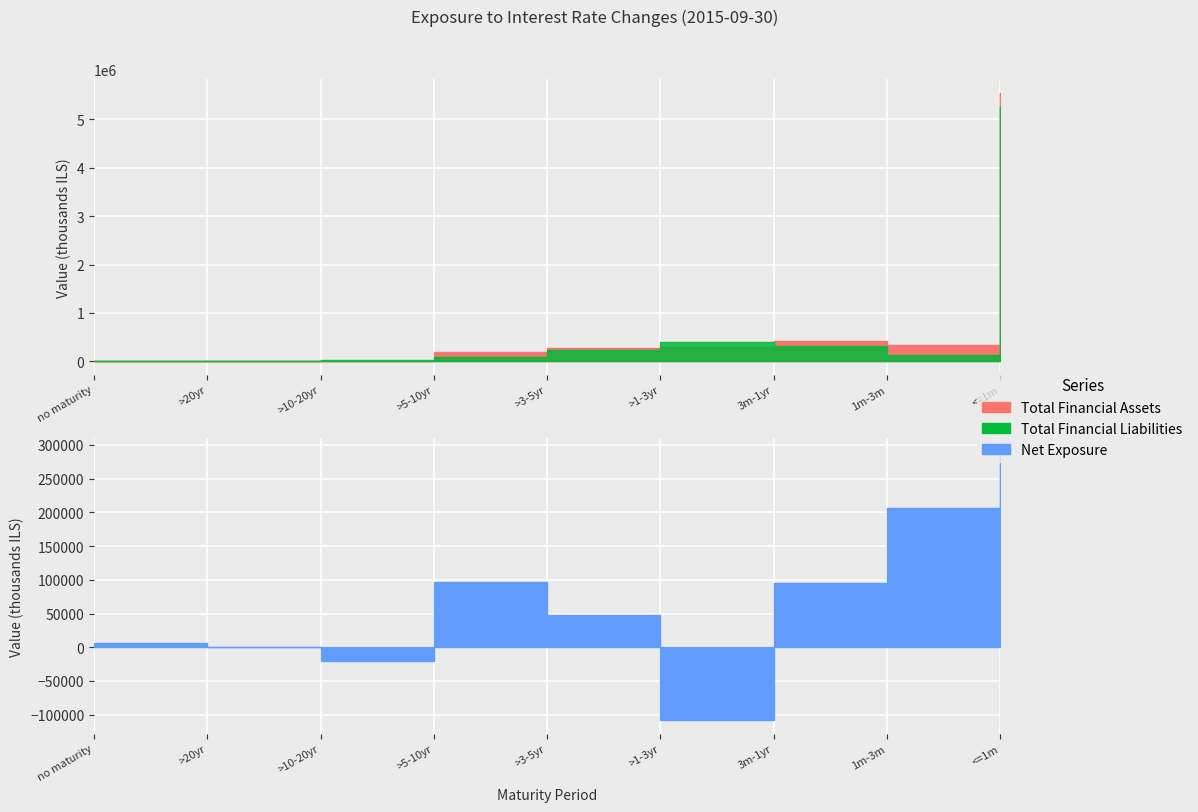

What are all the series names shown in the legend?

Total Financial Assets, Total Financial Liabilities, Net Exposure